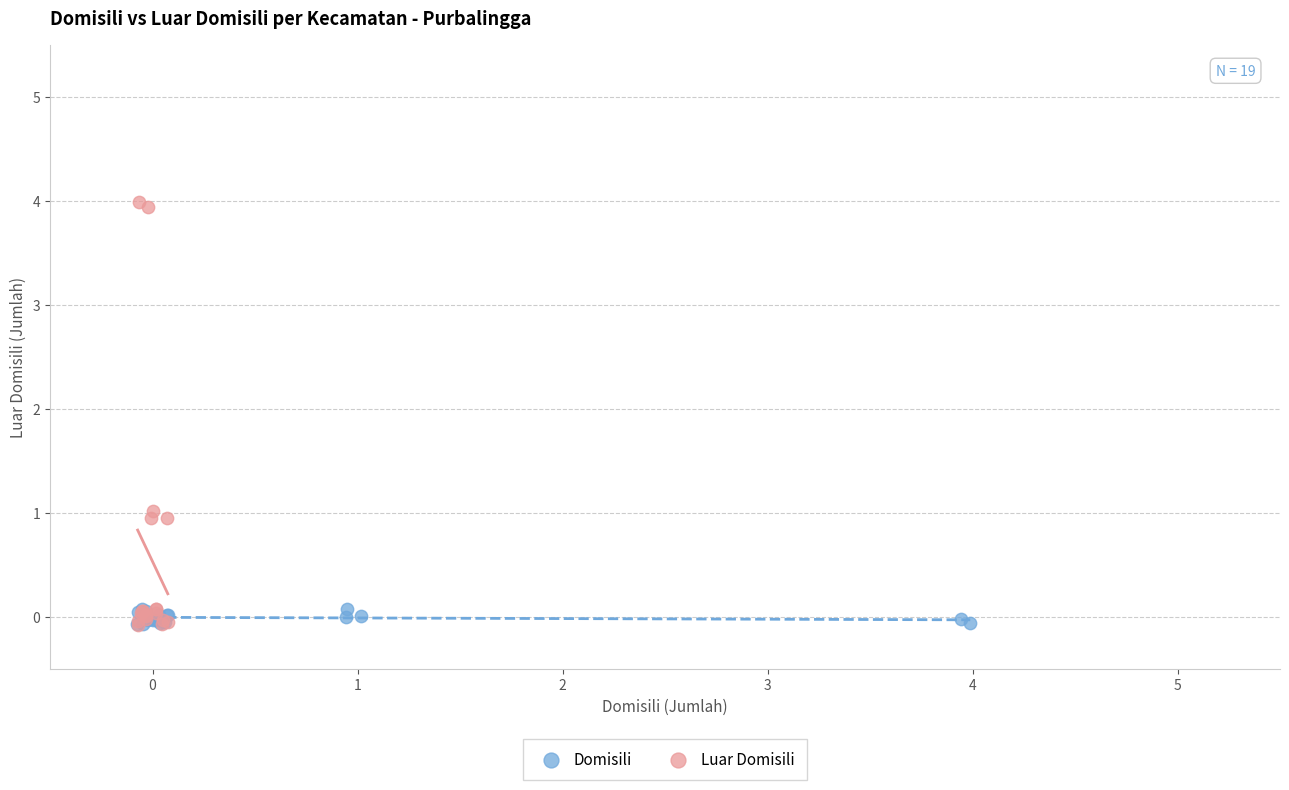

Which series has the largest Y range (max minus min)?

Luar Domisili